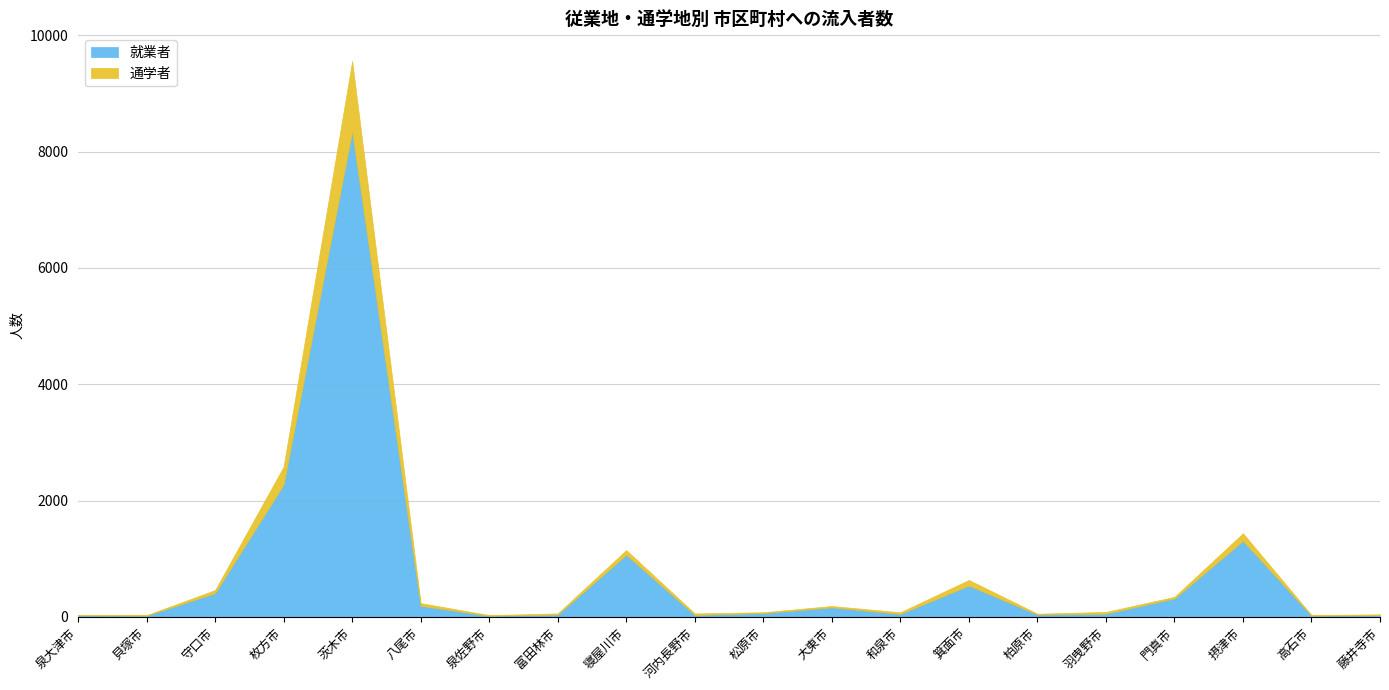

What is the minimum value shown in the chart?

5